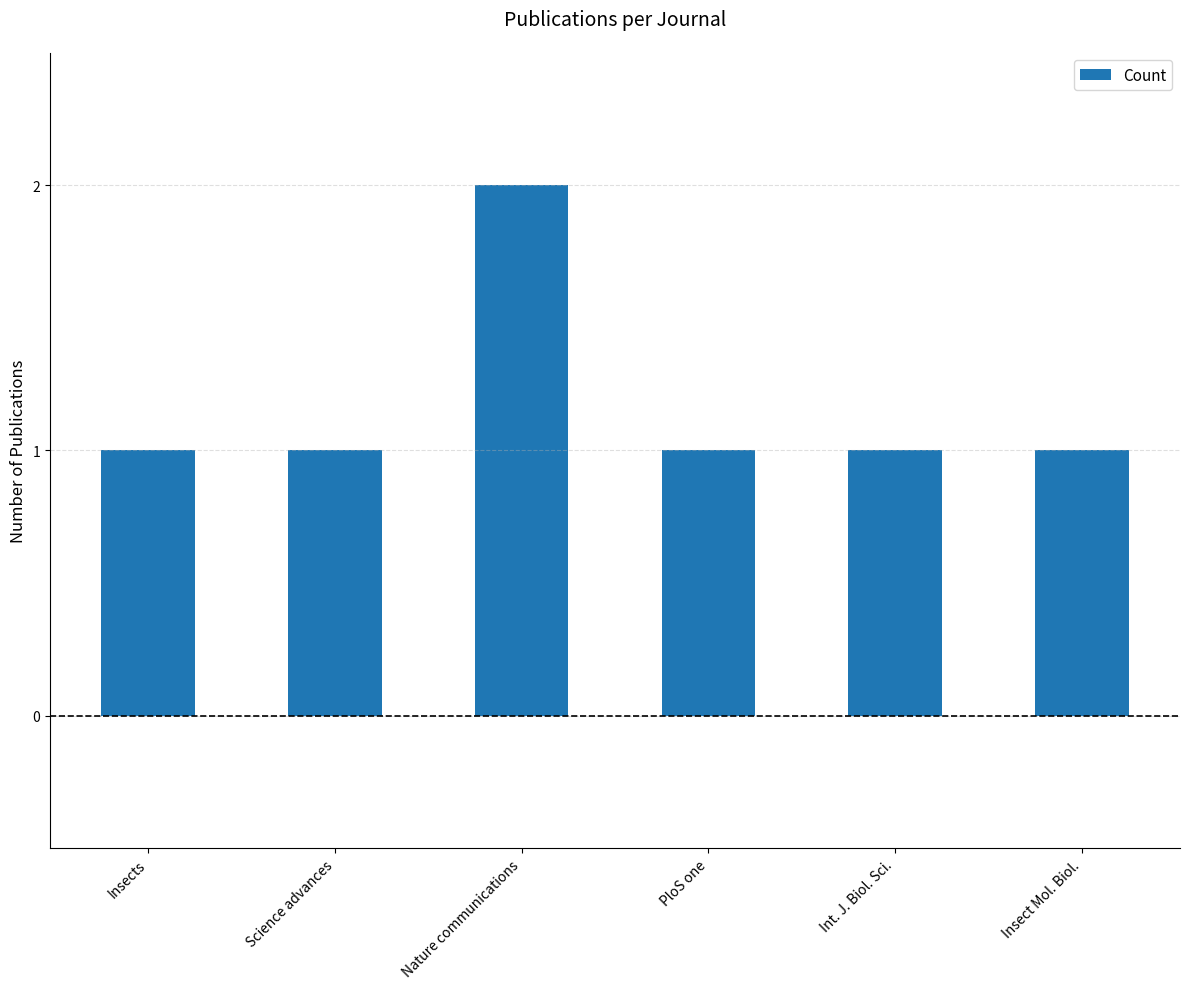

Which category has the highest value across all series?

Nature communications